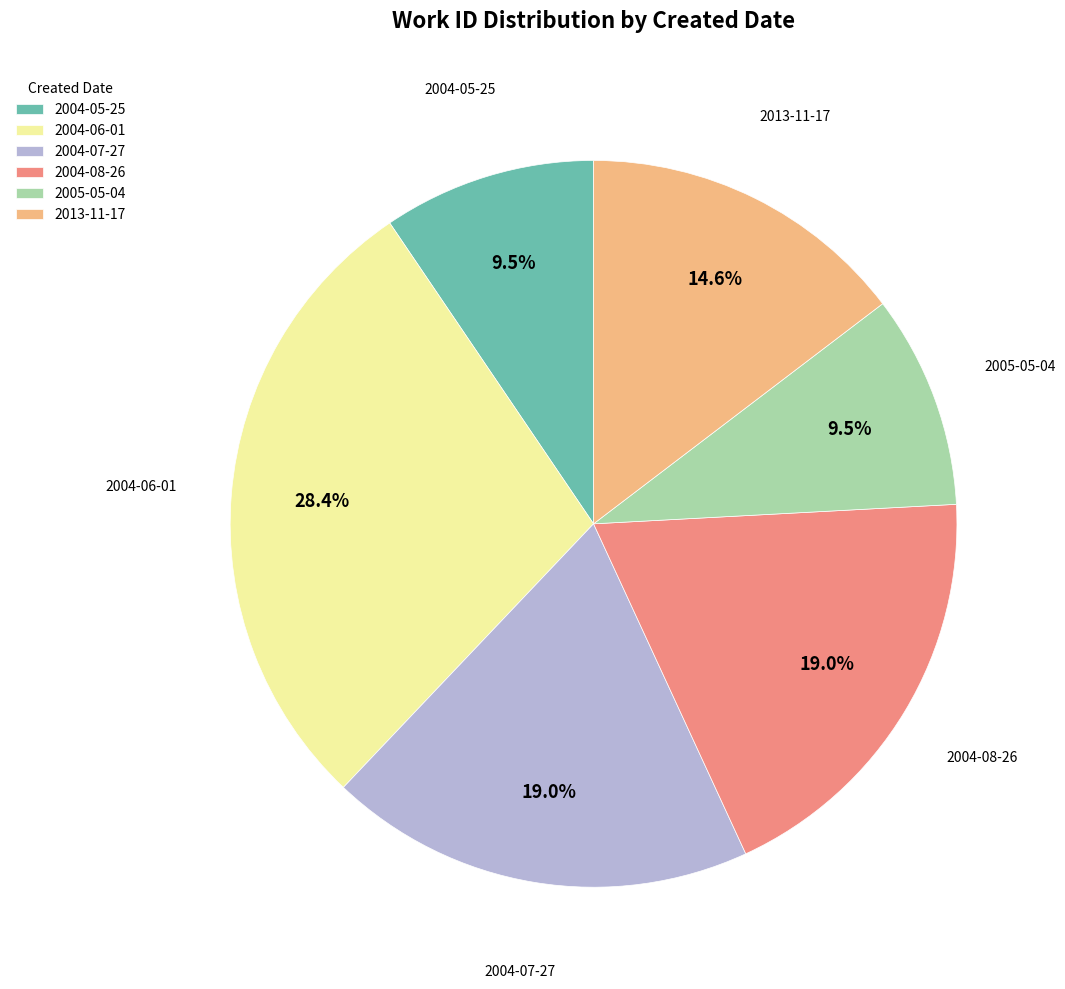

Is there any slice that represents more than half of the pie?

No